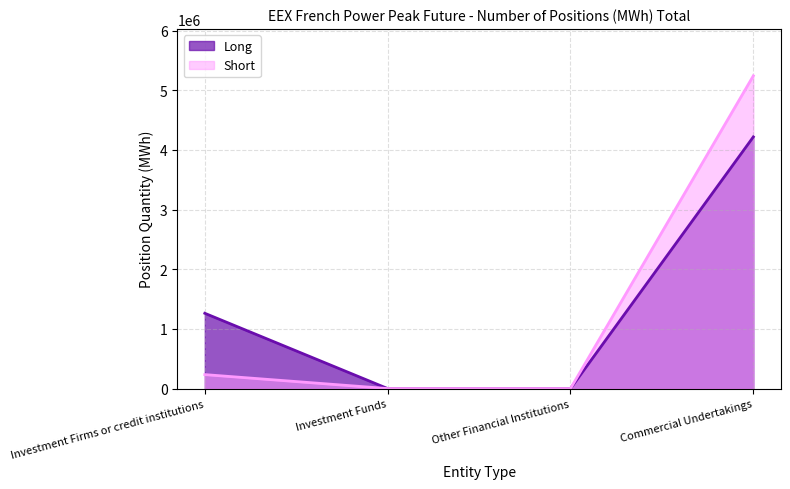

How many lines are shown in the chart?

2